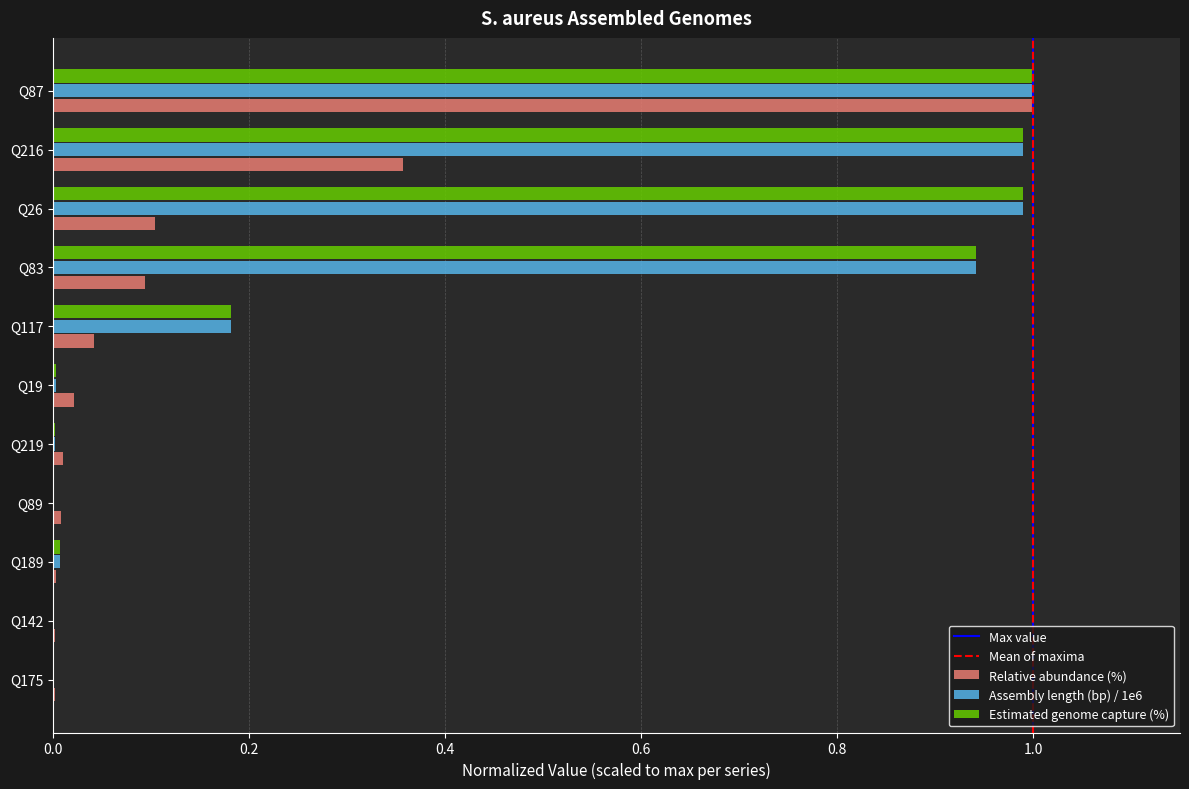

What is the total value across all series at Q26?

2.1